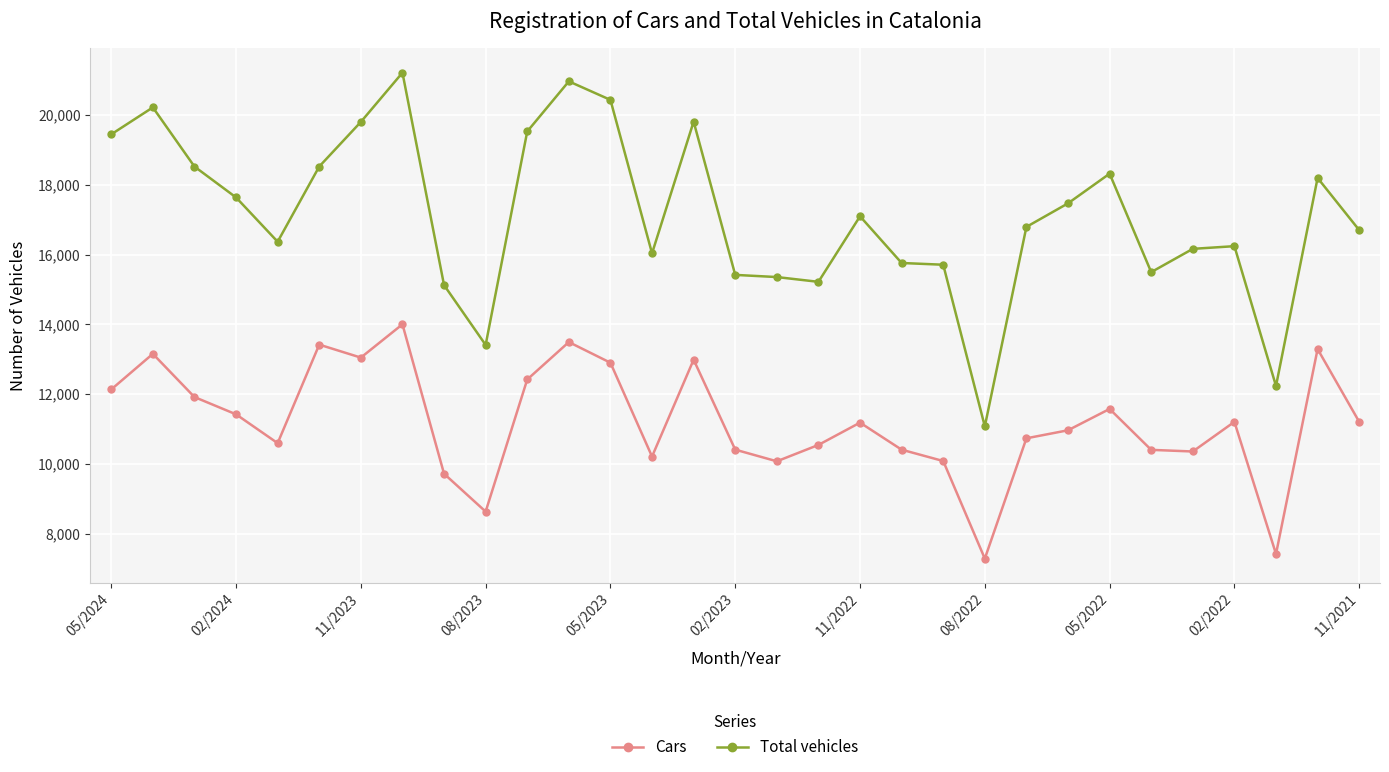

What is the maximum value shown in the chart?

21211